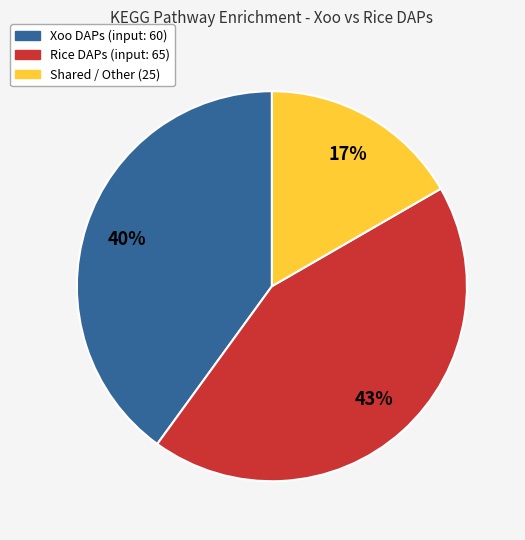

To the nearest percent, what is the average slice percentage?

33%